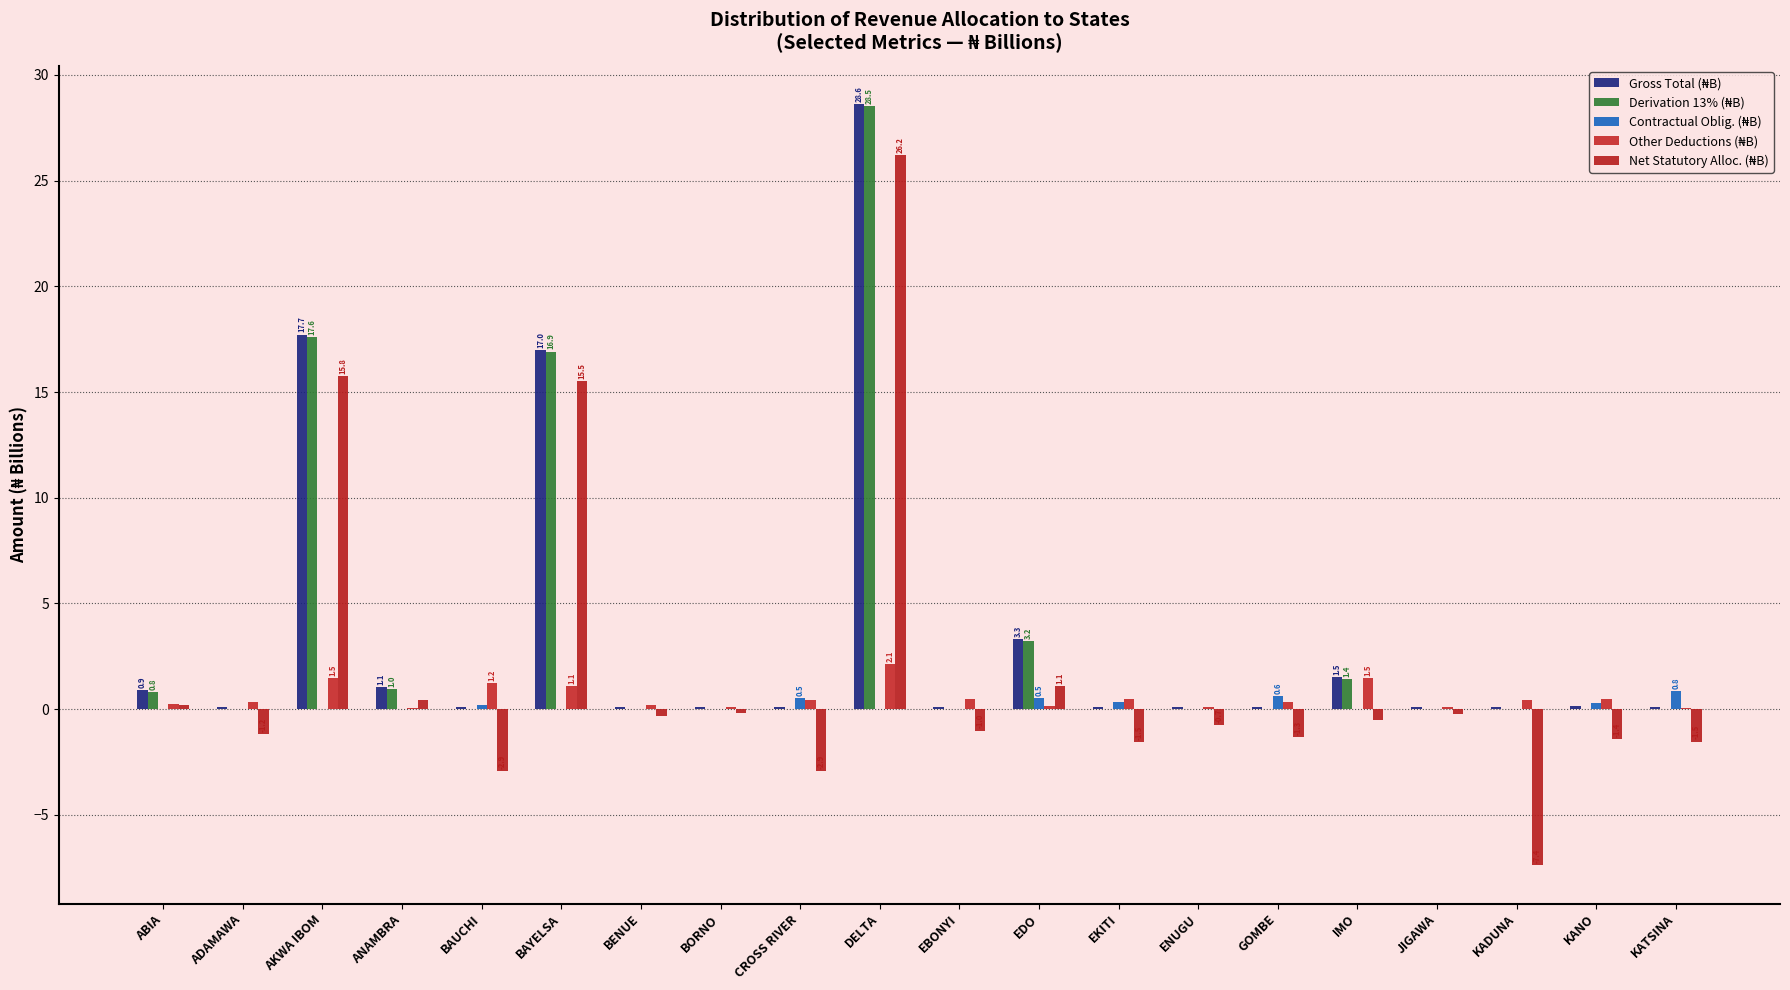

Count the number of categories in the chart.

20